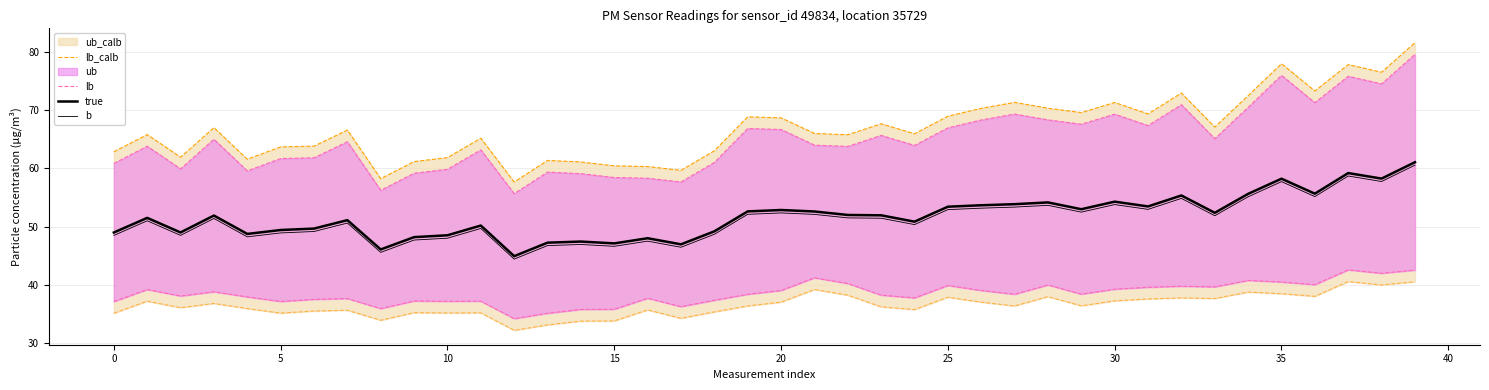

What is the average value of the b series?

51.2